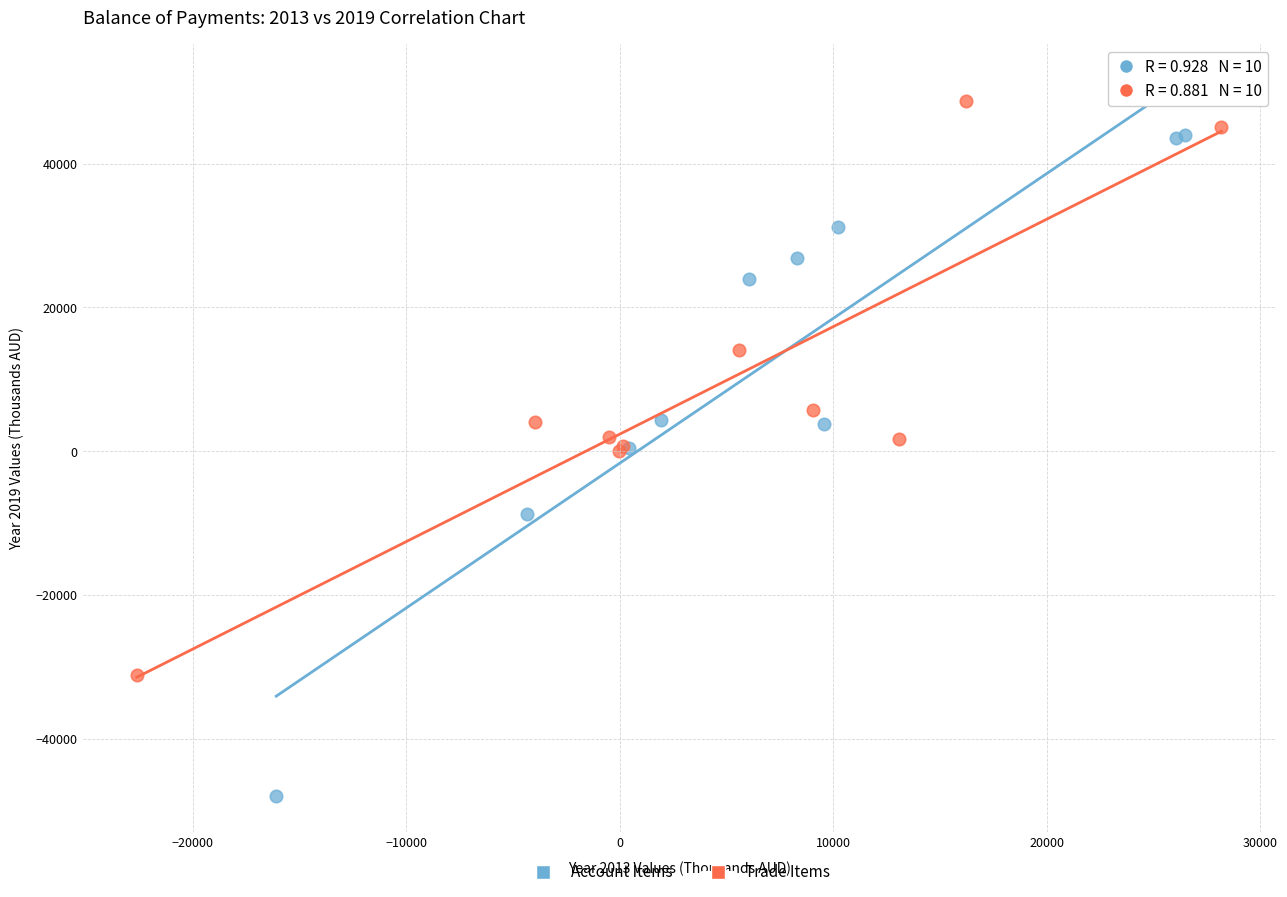

Which series has the largest Y range (max minus min)?

Account Items